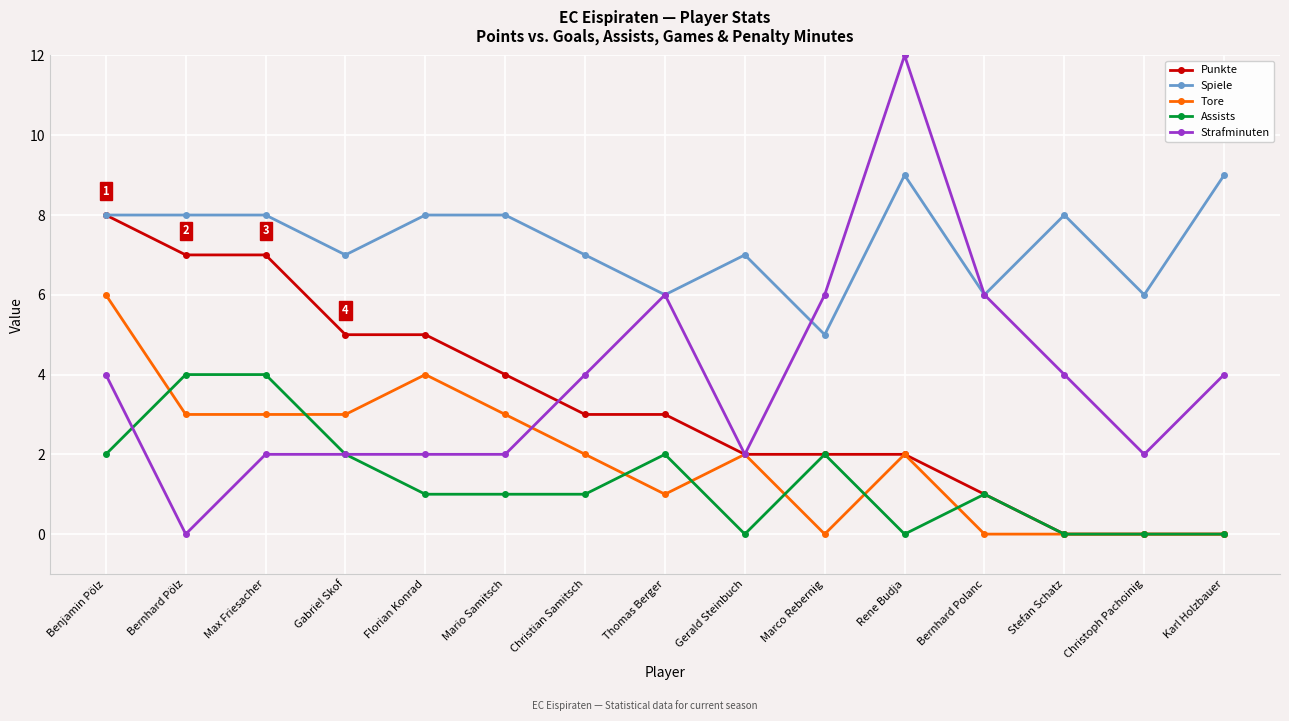

Where is the first local minimum for Strafminuten?

Bernhard Pölz